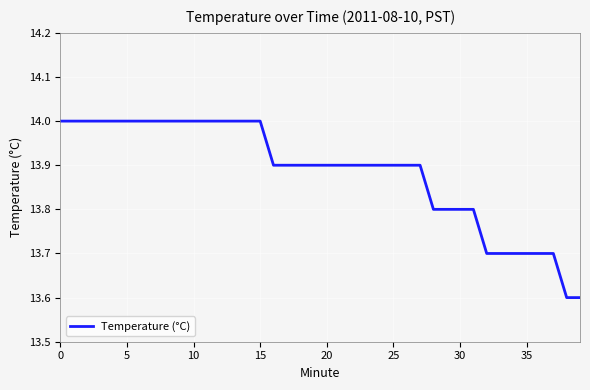

What is the difference between the maximum and minimum values?

0.4